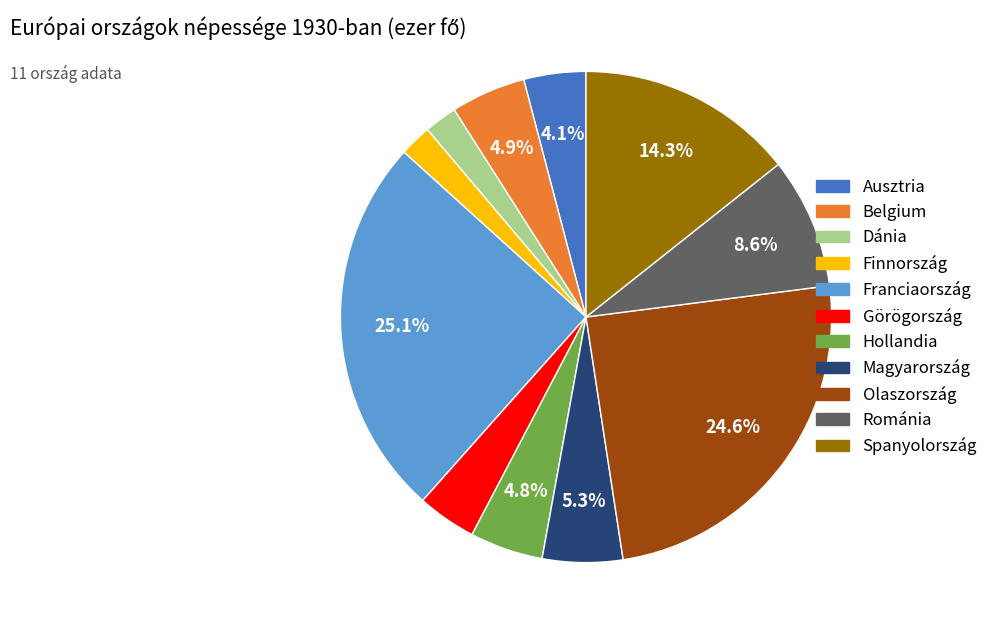

To the nearest percent, what is the average slice percentage?

9%